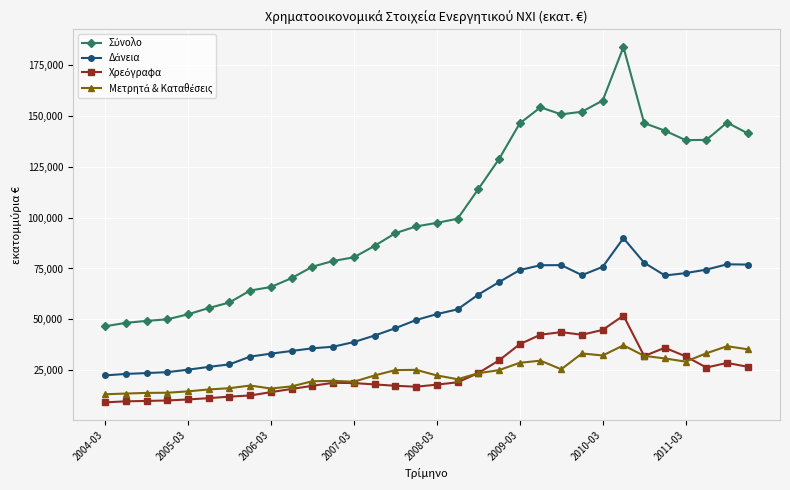

What is the greatest value displayed?

183662.6